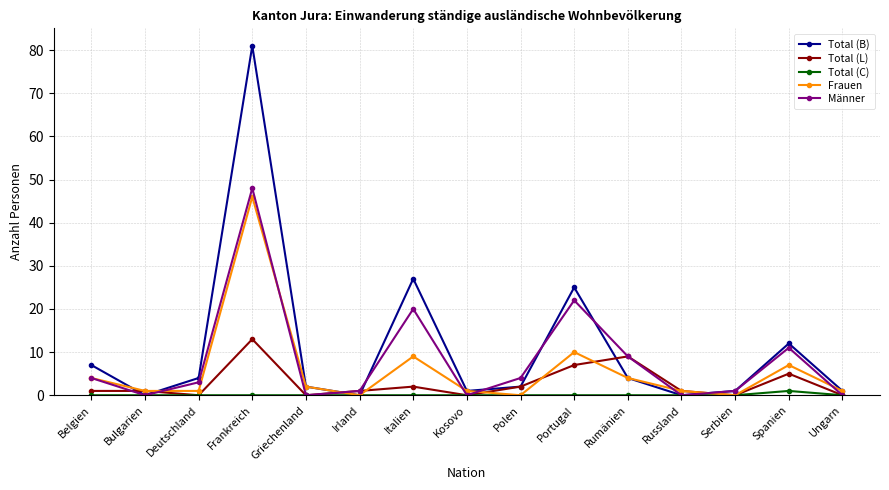

What is the label of the 12th point from the left?

Russland